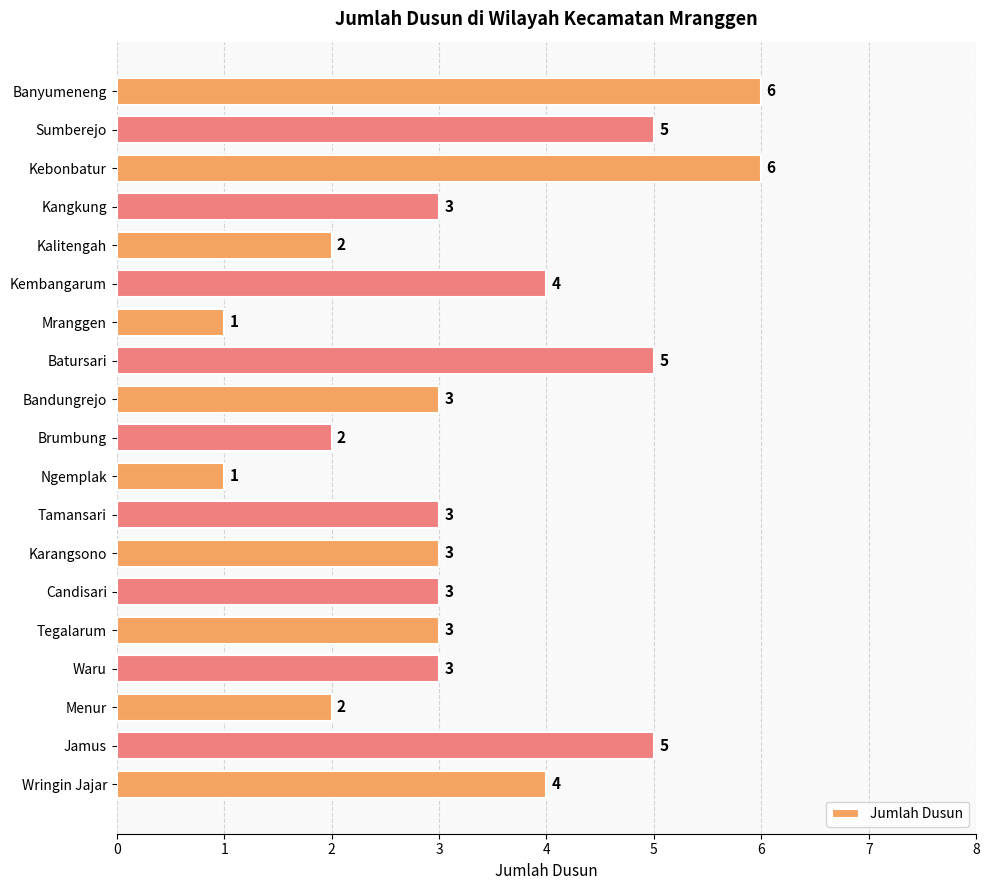

What is the ratio of the value at Tamansari to the value at Menur?

1.5